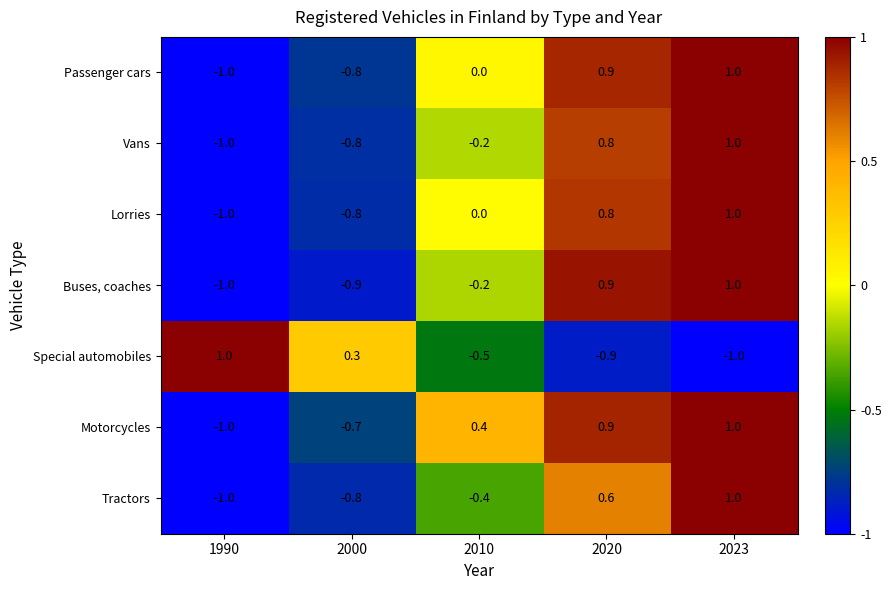

What is the lowest value of the Tractors series?

-1.0